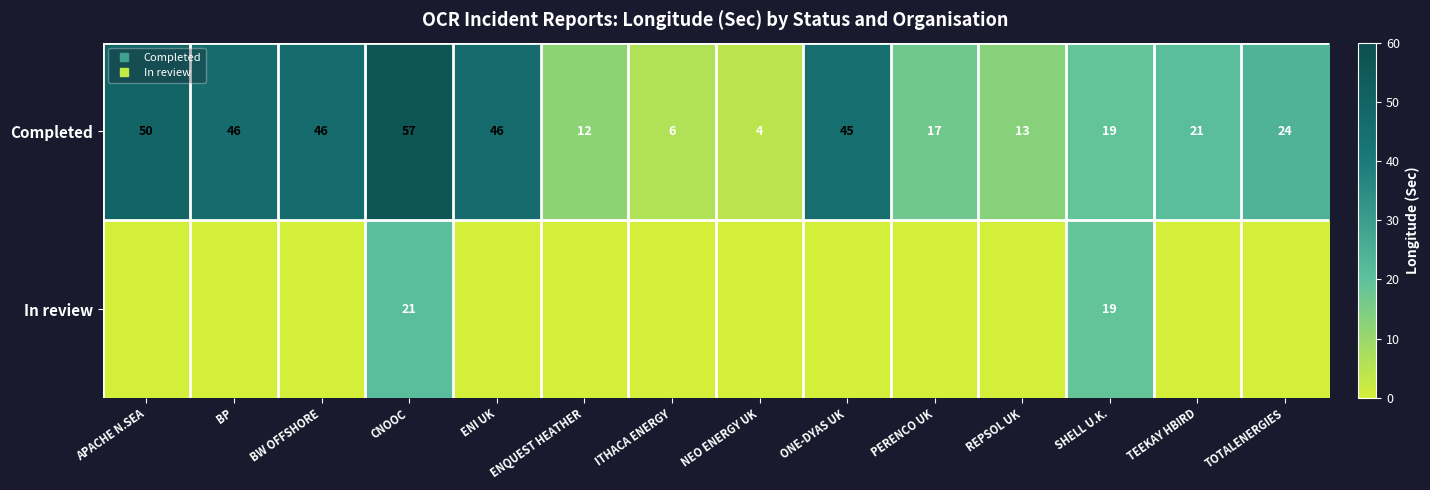

What is the highest value of the Completed series?

57